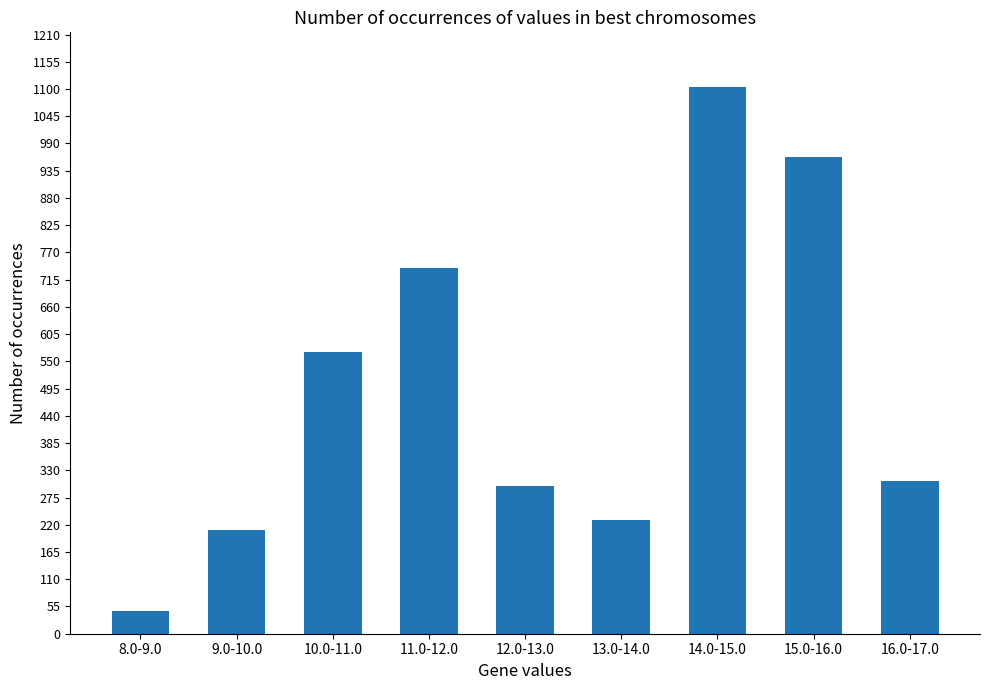

Are the bars horizontal?

No